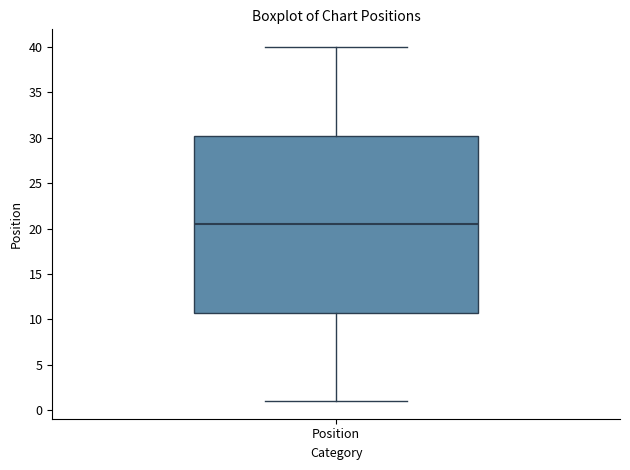

Read this box plot against the y-axis: the position of the median line, the range covered by the box, and the ends of both whiskers. The values are not printed on the chart, so give them approximately, as read against the axis.

median 20.5, box 11.0 to 30.5, whiskers 1.0 to 40.0